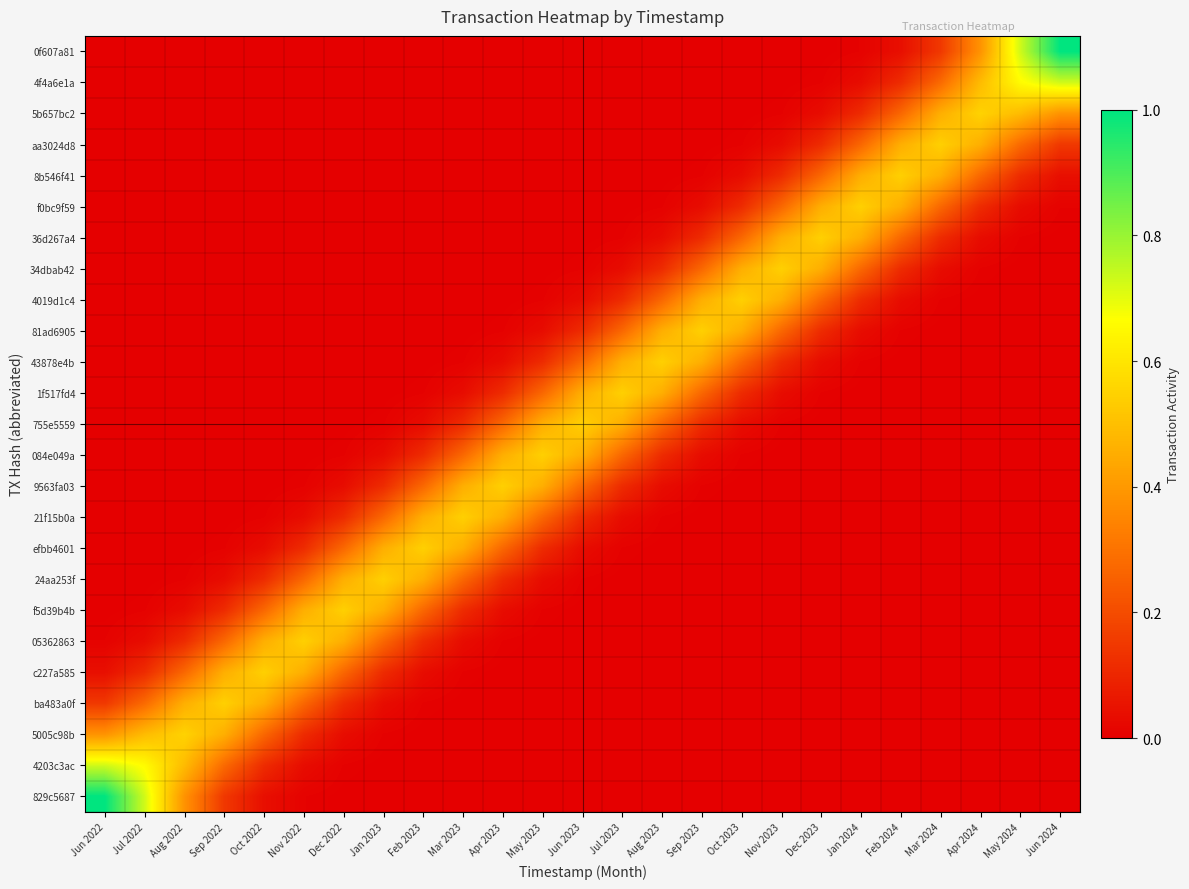

What is the spread (max minus min) of values at Nov 2023?

0.5